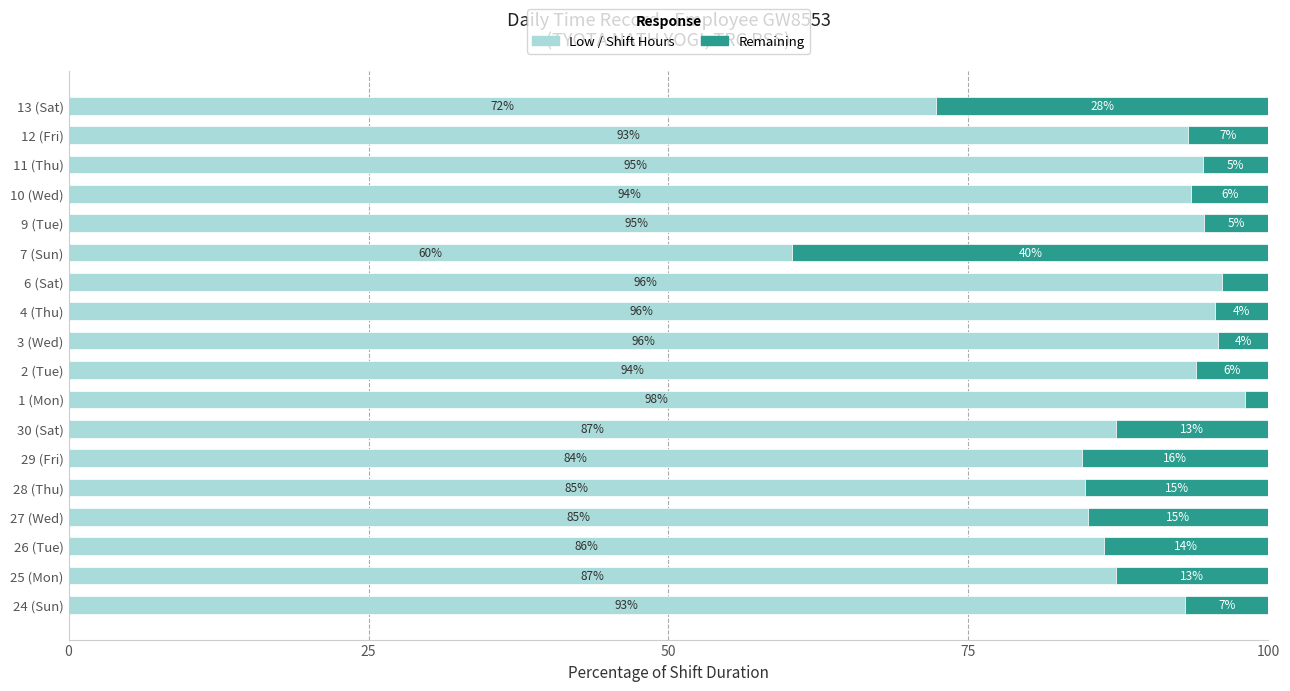

What is the total value across all series at 24 (Sun)?

100.0